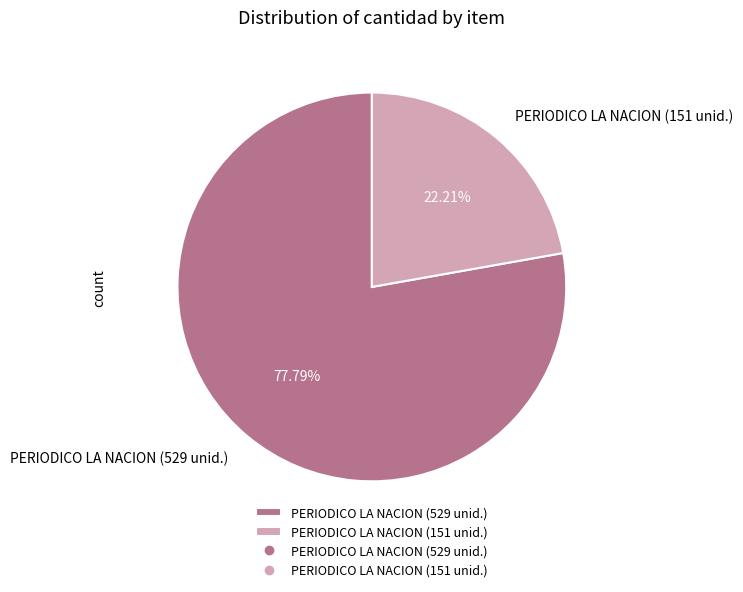

What is the smallest slice in the pie chart?

PERIODICO LA NACION (151 unid.)